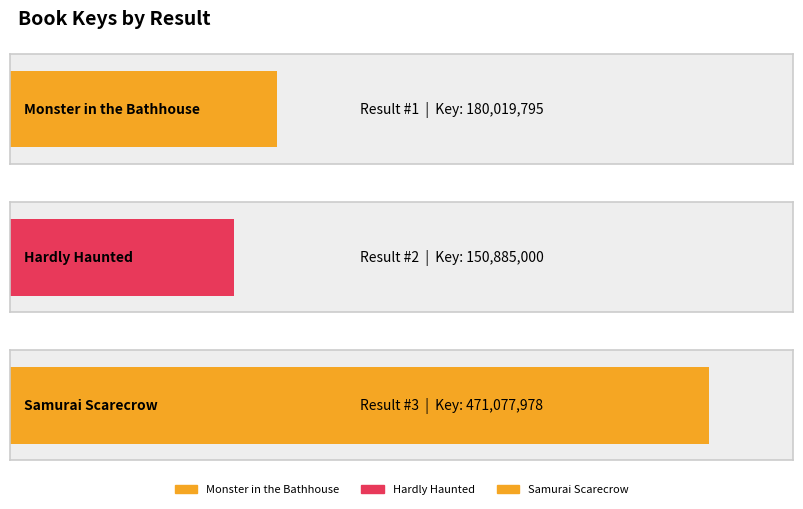

What is the sum of all values?

801982773